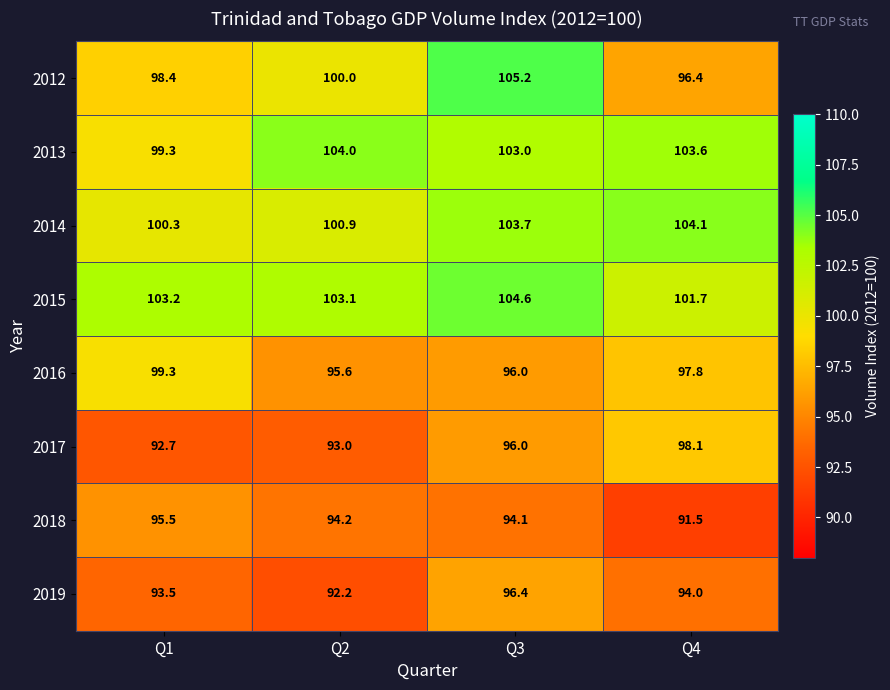

Which series has the widest spread of values?

2012